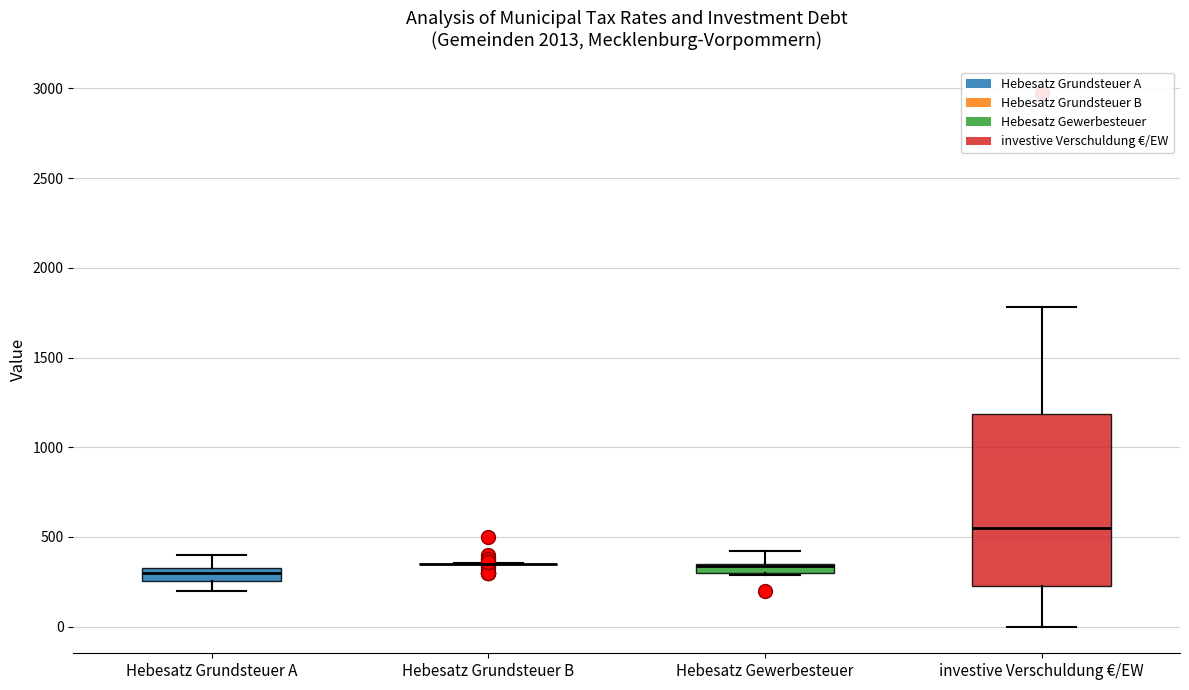

Which box is the tallest, from its lower edge to its upper edge?

investive Verschuldung €/EW